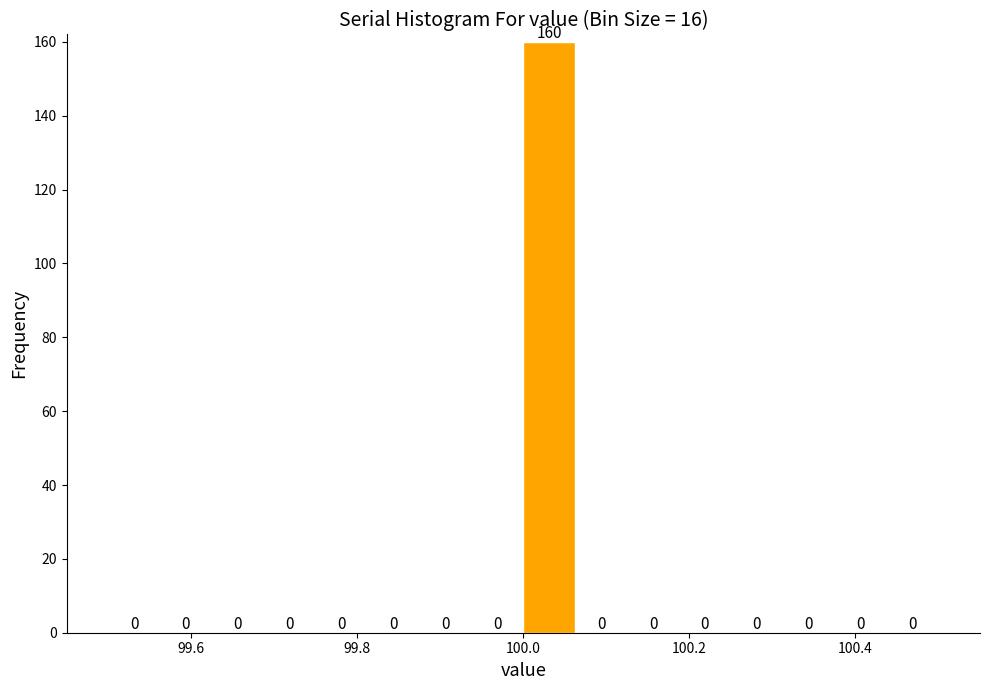

Around what value on the x-axis is the tallest bar? Give the approximate position of its centre, as read against the axis.

100.04